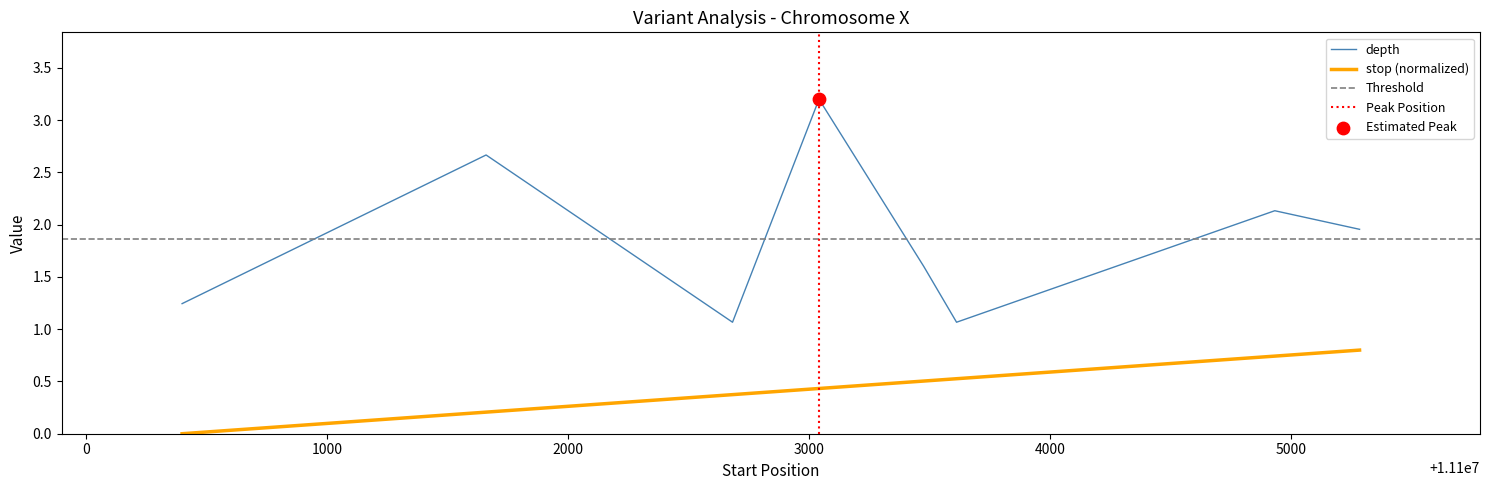

Which series reaches the minimum Y coordinate?

stop